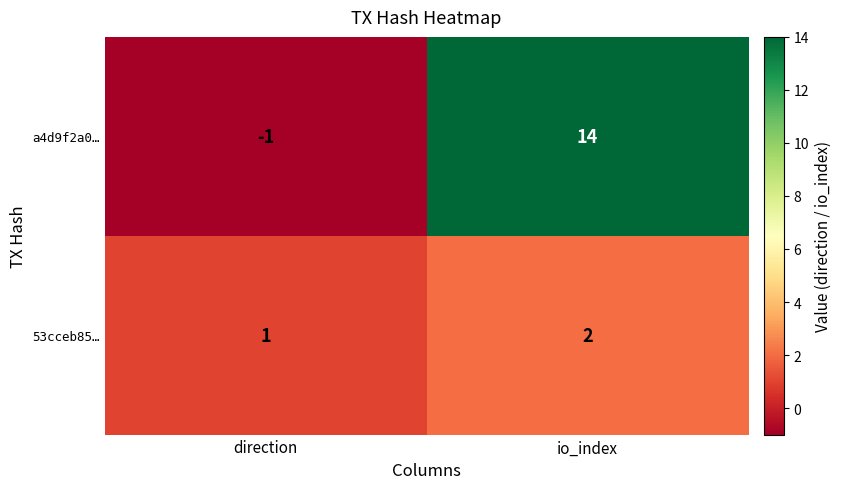

Which series has the widest spread of values?

a4d9f2a0…